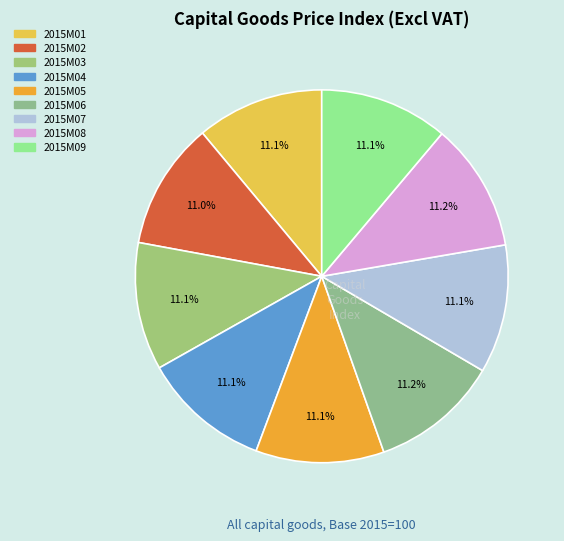

How many segments does this pie chart have?

9